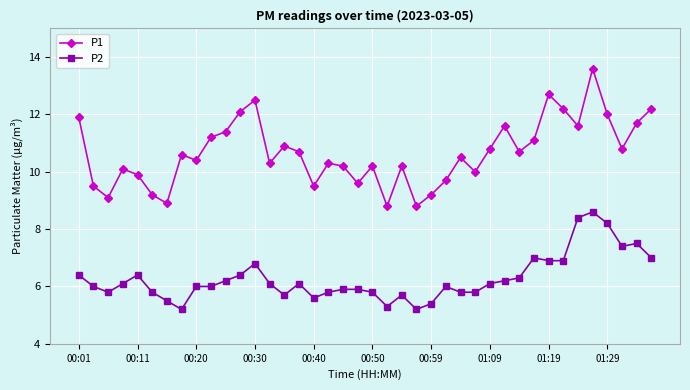

Which series has the largest total across all categories?

P1